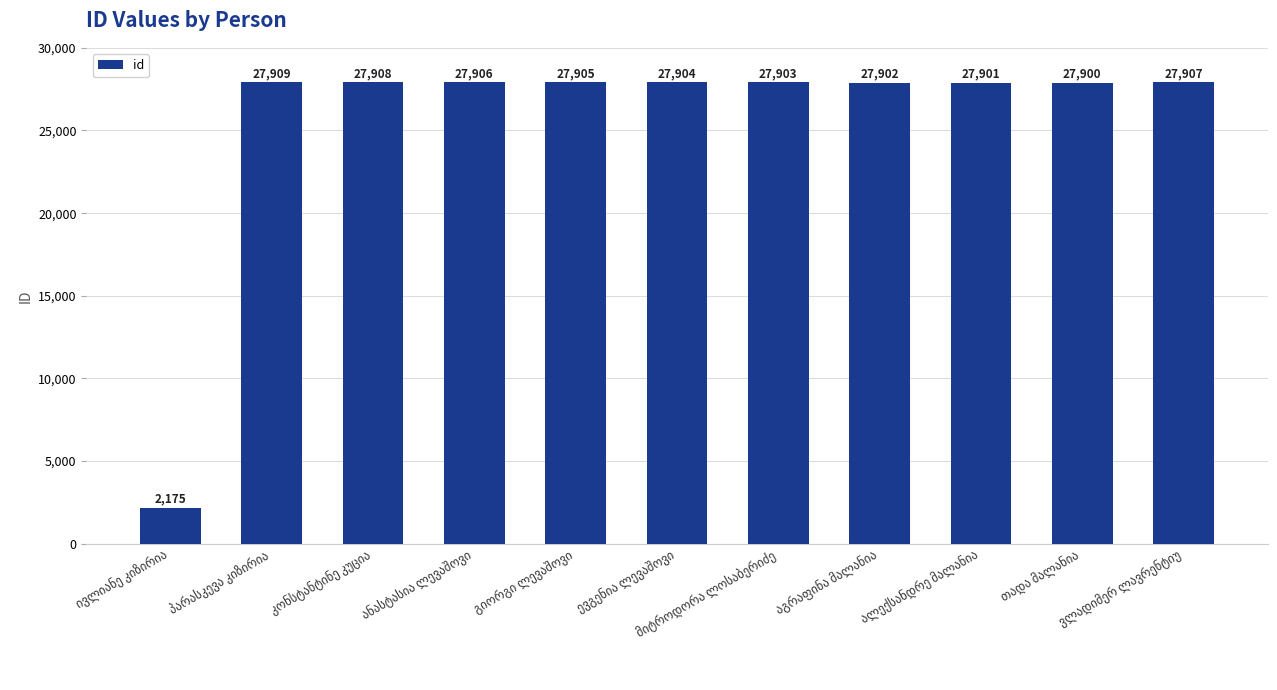

What is the difference between the maximum and minimum values?

25734